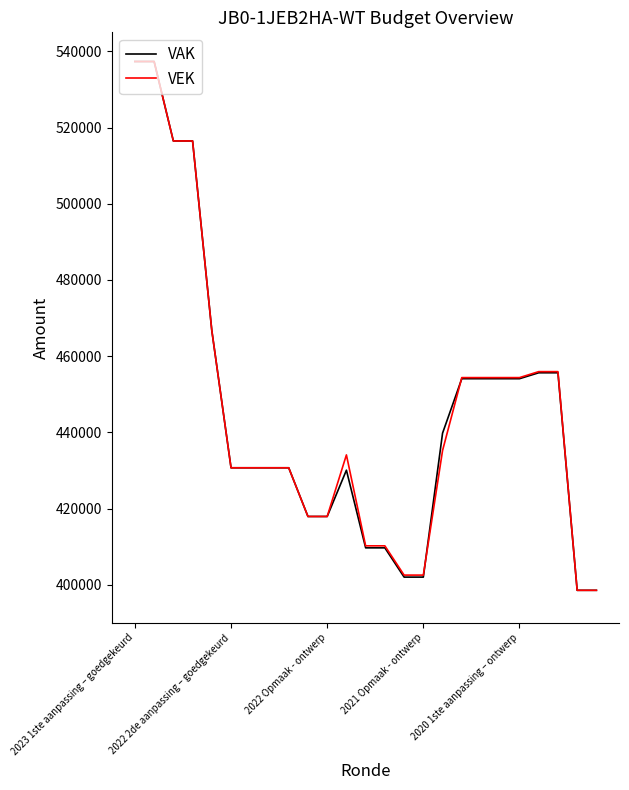

What is the minimum value shown in the chart?

398536